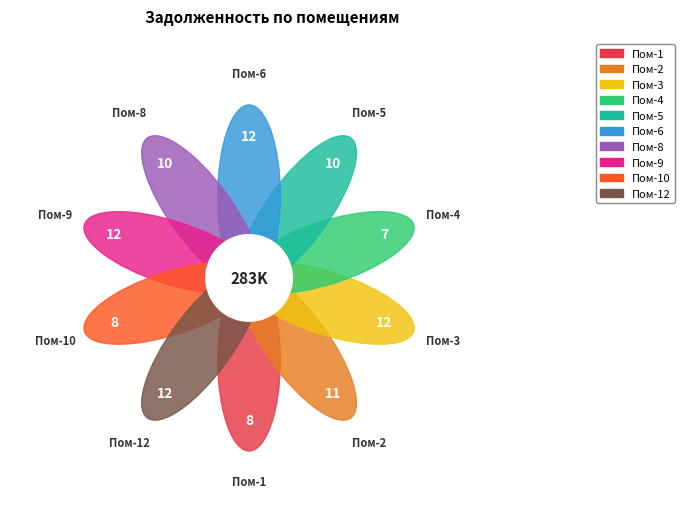

Is it true that 3 is 1% of the pie?

False